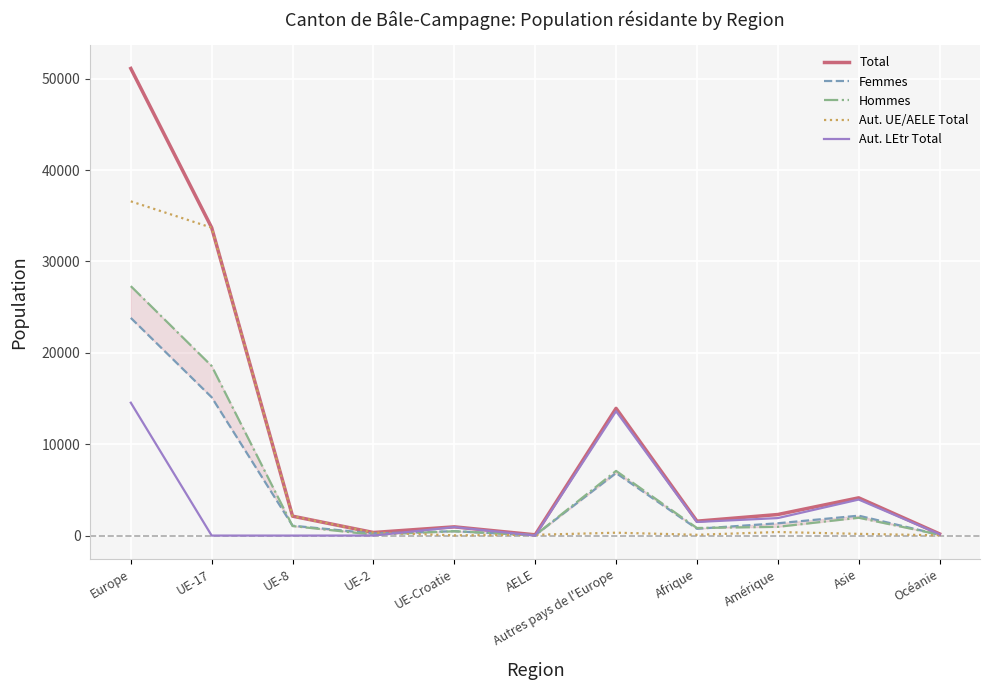

What is the average value of the Femmes series?

4727